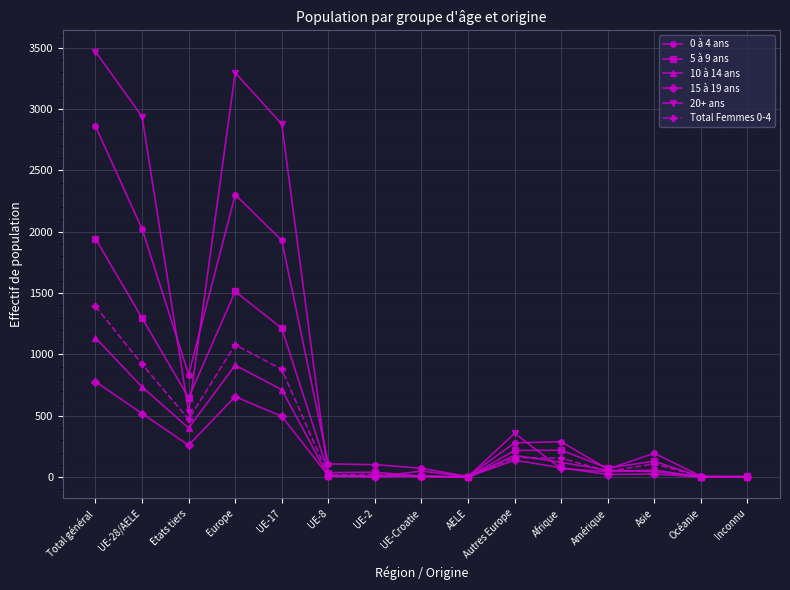

What is the spread (max minus min) of values at UE-Croatie?

70